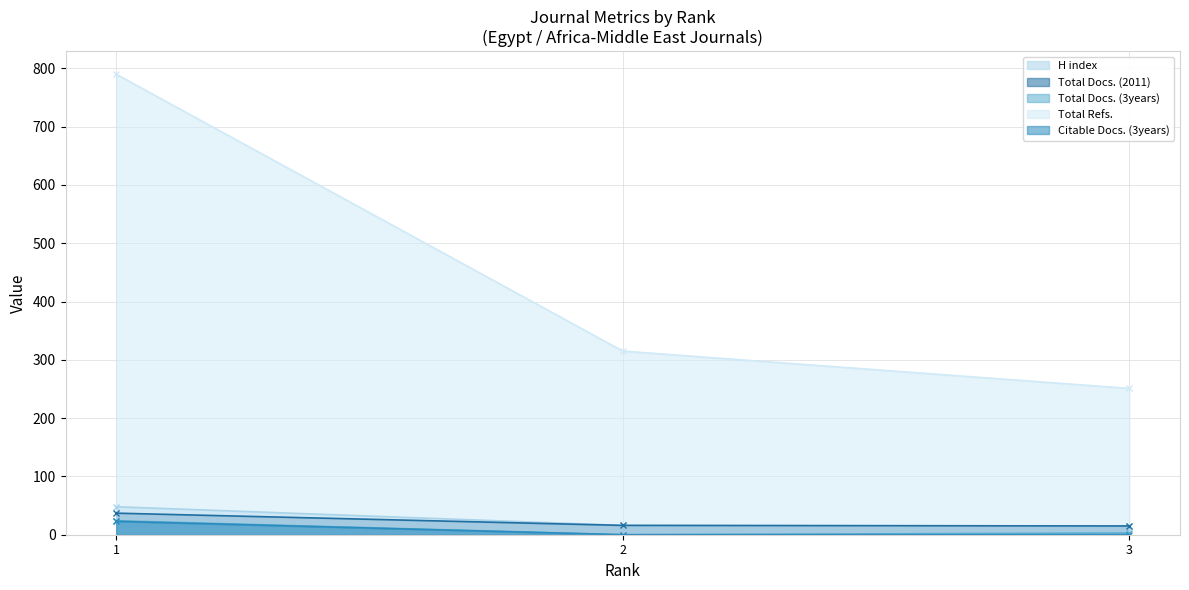

What is the sum of all Total Docs. (2011) values?

68